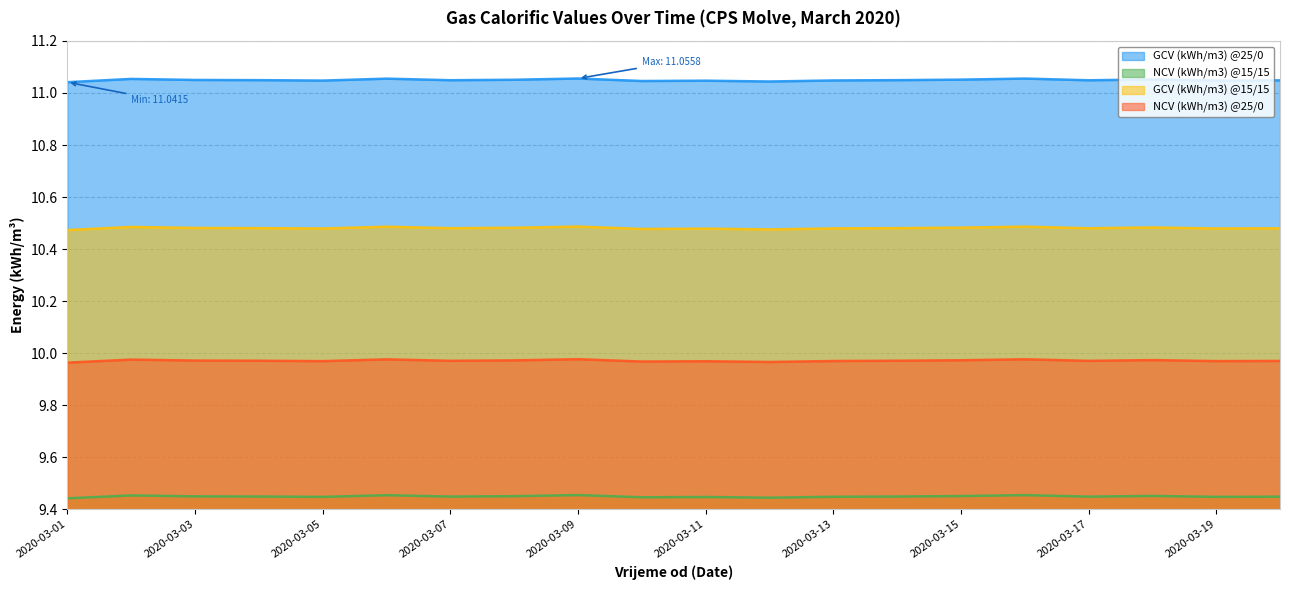

Does the chart display data point markers on the line(s)?

No